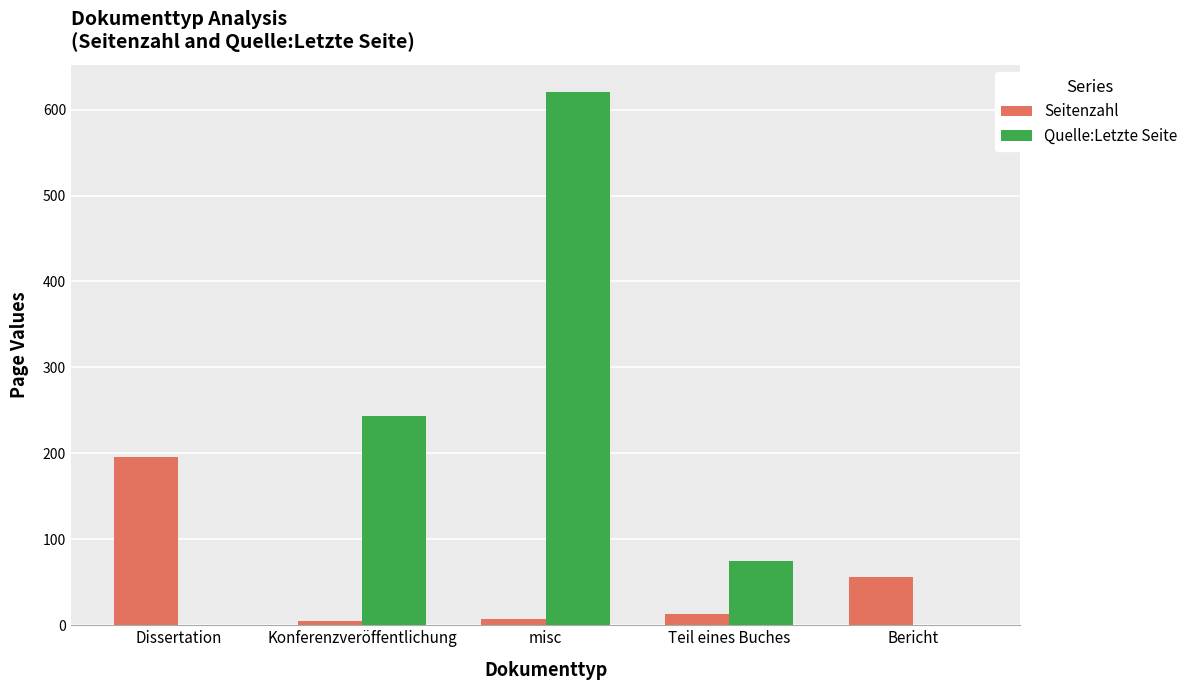

What is the highest value of the Quelle:Letzte Seite series?

621